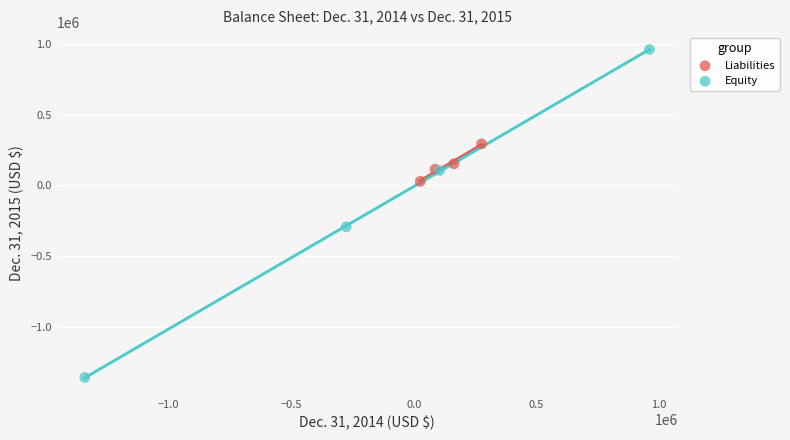

What are all the series names shown in the legend?

Liabilities, Equity